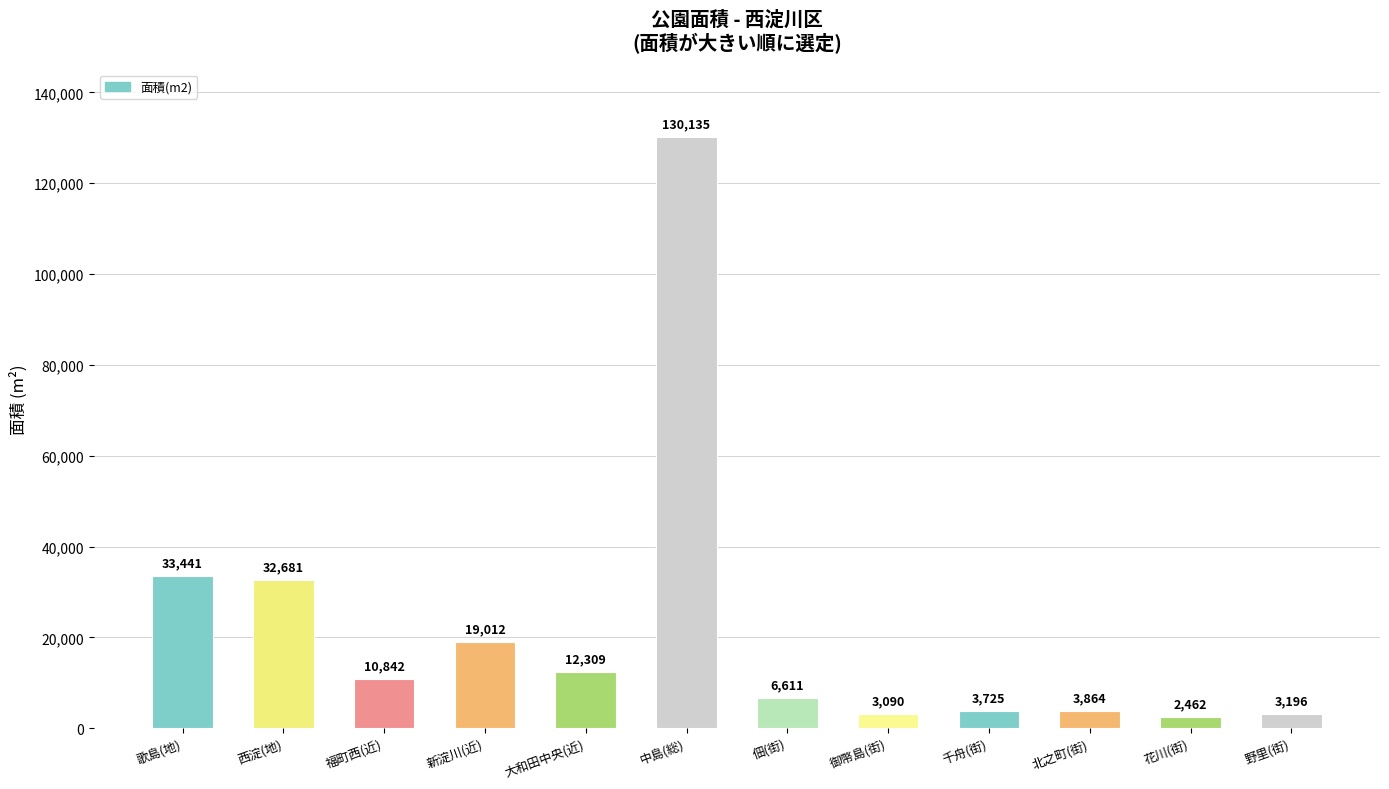

What is the greatest value displayed?

130135